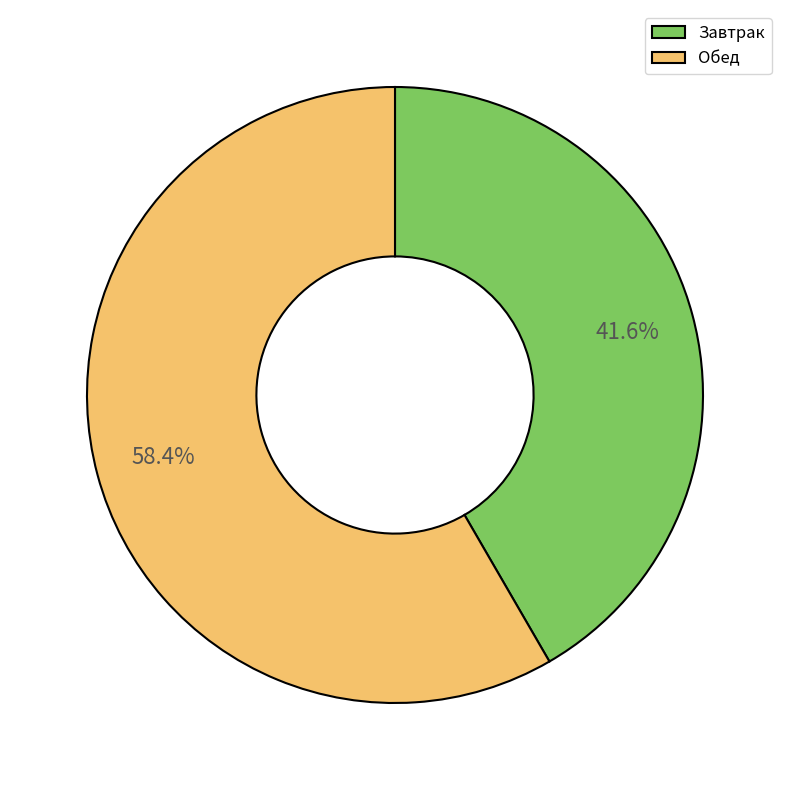

How many segments does this pie chart have?

2